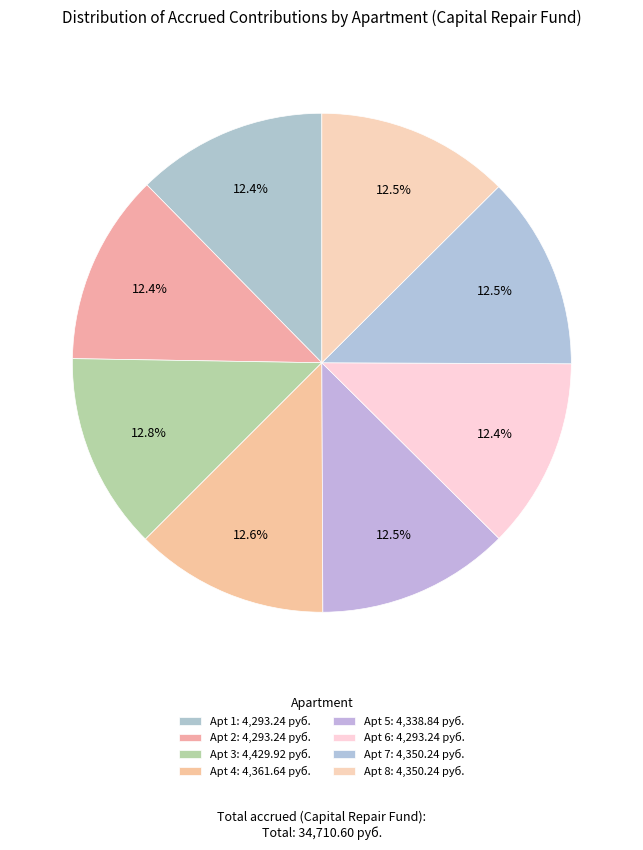

What is the smallest slice in the pie chart?

1